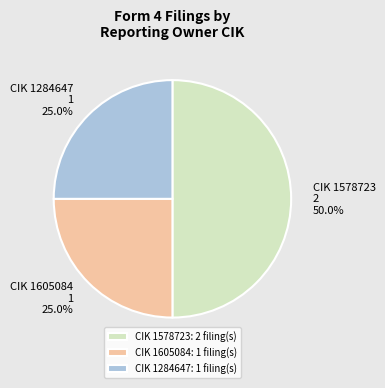

To the nearest percent, what is the difference between the largest and smallest slice percentages?

25%